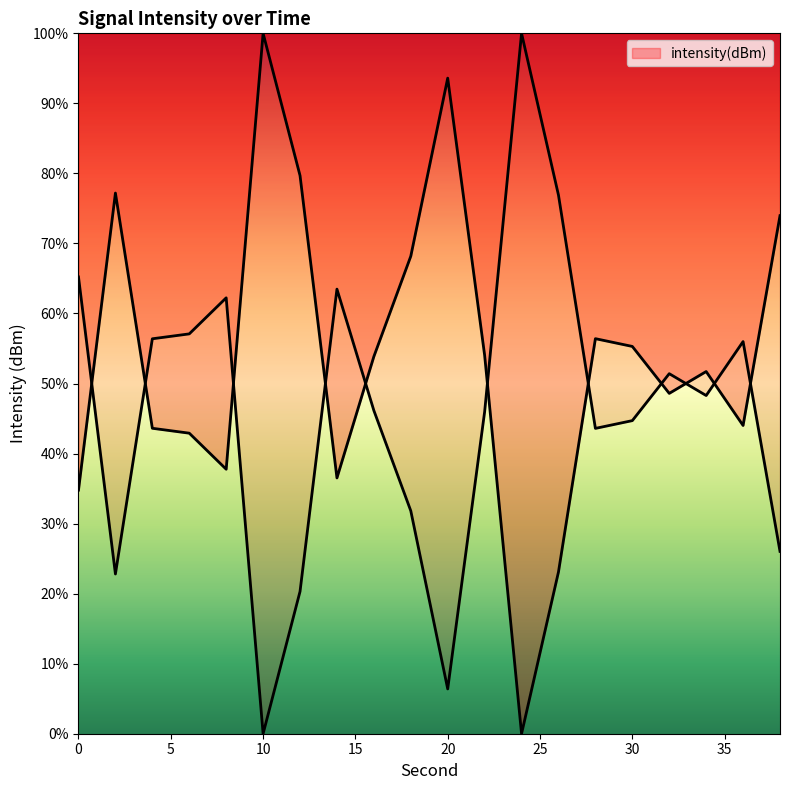

What is the value of the 11th point from the left?

93.6